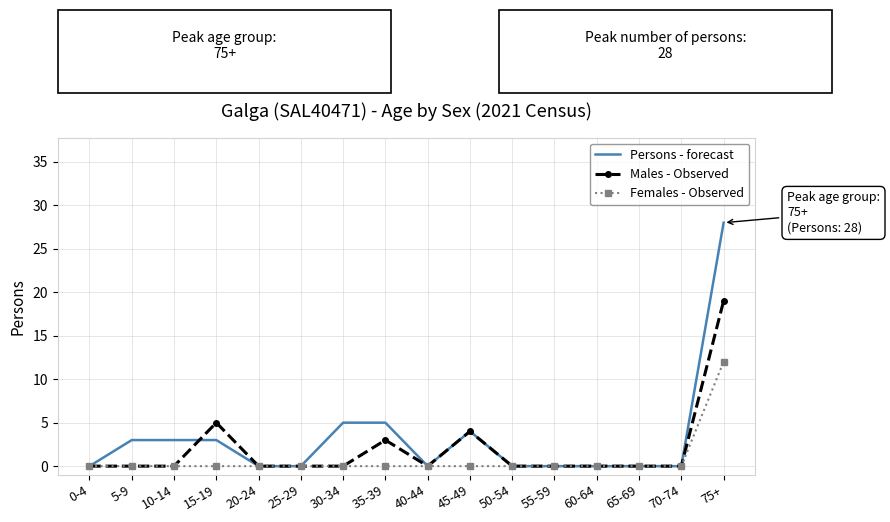

Which series changed the most between 15-19 and 65-69?

Males - Observed